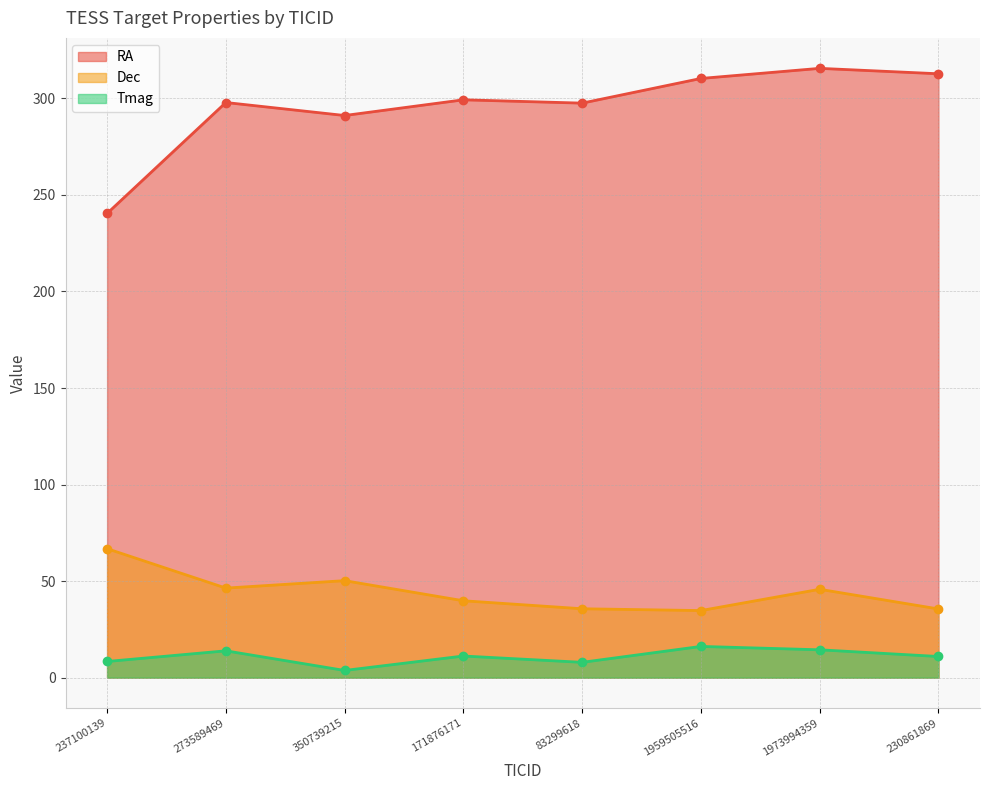

How many lines are shown in the chart?

3